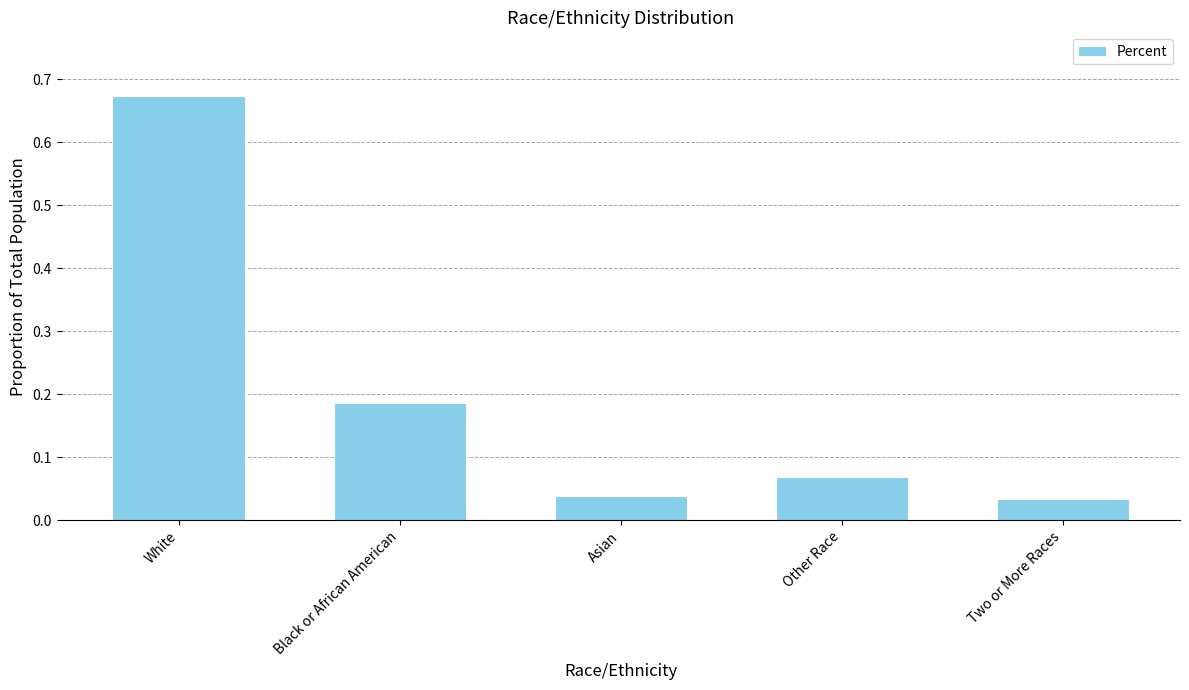

Does the chart contain any negative values?

No